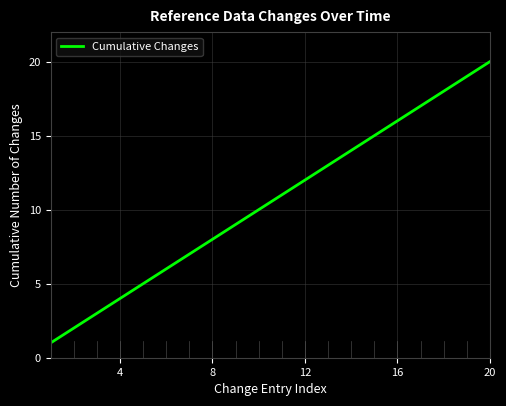

What is the greatest value displayed?

20